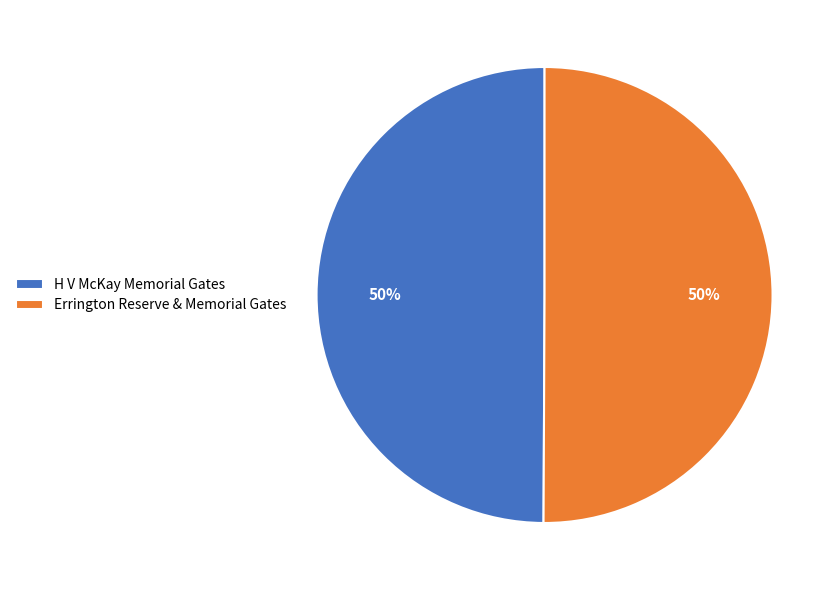

What is the ratio of the value at H V McKay Memorial Gates to the value at Errington Reserve & Memorial Gates?

1.0